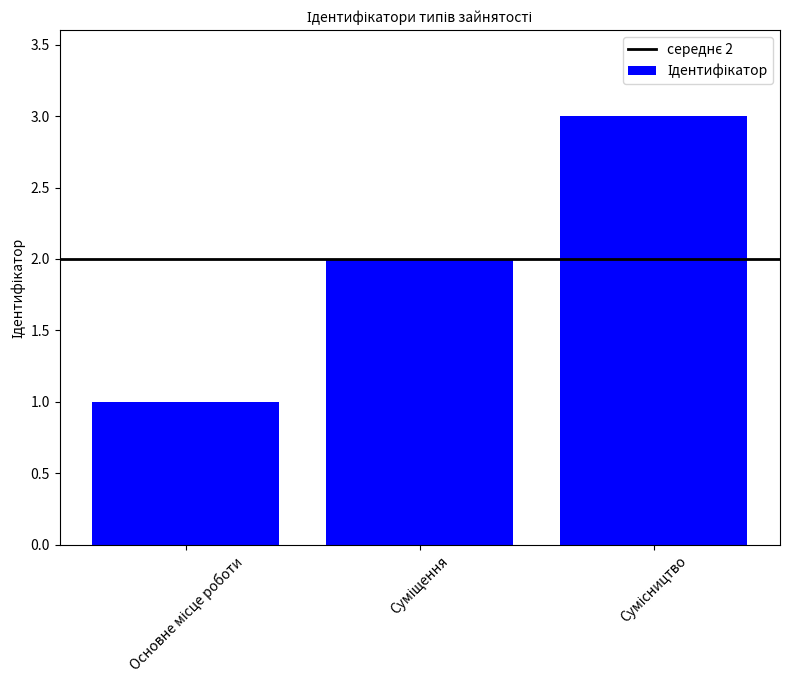

What is the maximum value shown in the chart?

3